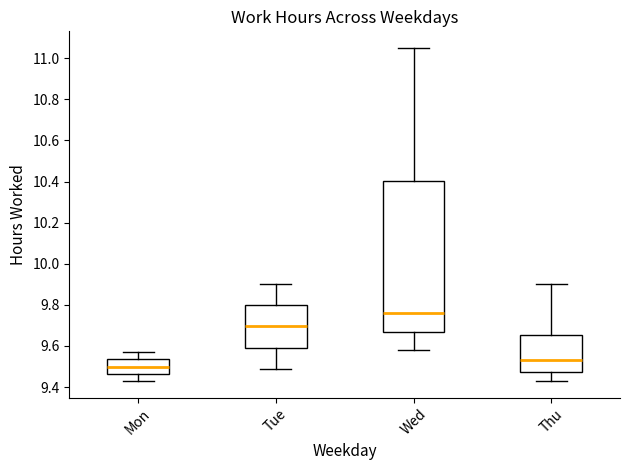

Reading left to right, transcribe this box plot: for each box, give where its median line is, the range the box spans, and where its two whiskers end, as read against the y-axis. The values are not printed on the chart, so give them approximately, as read against the axis.

Mon: median 9.50, box 9.46 to 9.54, whiskers 9.44 to 9.58
Tue: median 9.70, box 9.60 to 9.80, whiskers 9.50 to 9.90
Wed: median 9.76, box 9.68 to 10.40, whiskers 9.58 to 11.06
Thu: median 9.54, box 9.48 to 9.66, whiskers 9.44 to 9.90